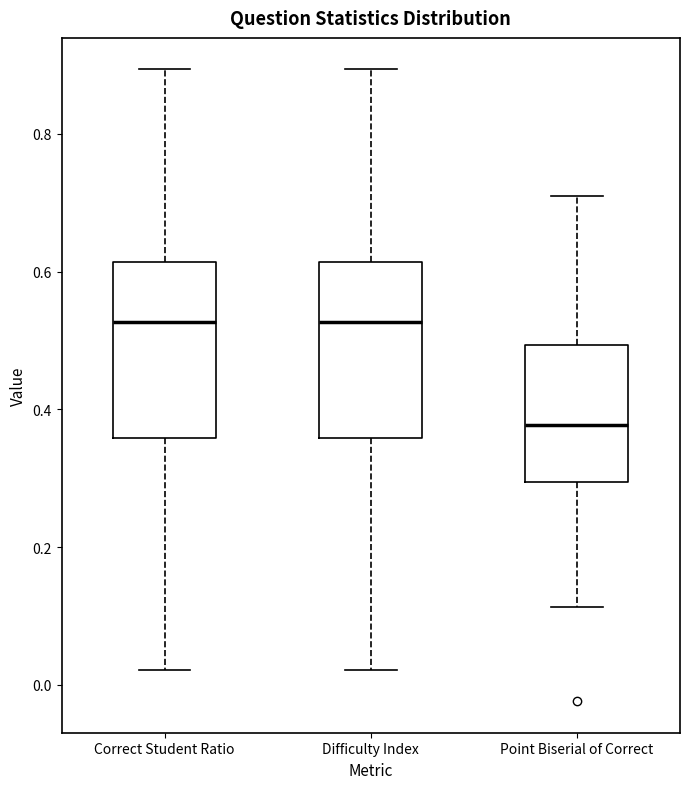

Reading left to right, transcribe this box plot: for each box, give where its median line is, the range the box spans, and where its two whiskers end, as read against the y-axis. The values are not printed on the chart, so give them approximately, as read against the axis.

Correct Student Ratio: median 0.52, box 0.36 to 0.62, whiskers 0.02 to 0.90
Difficulty Index: median 0.52, box 0.36 to 0.62, whiskers 0.02 to 0.90
Point Biserial of Correct: median 0.38, box 0.30 to 0.50, whiskers 0.12 to 0.70